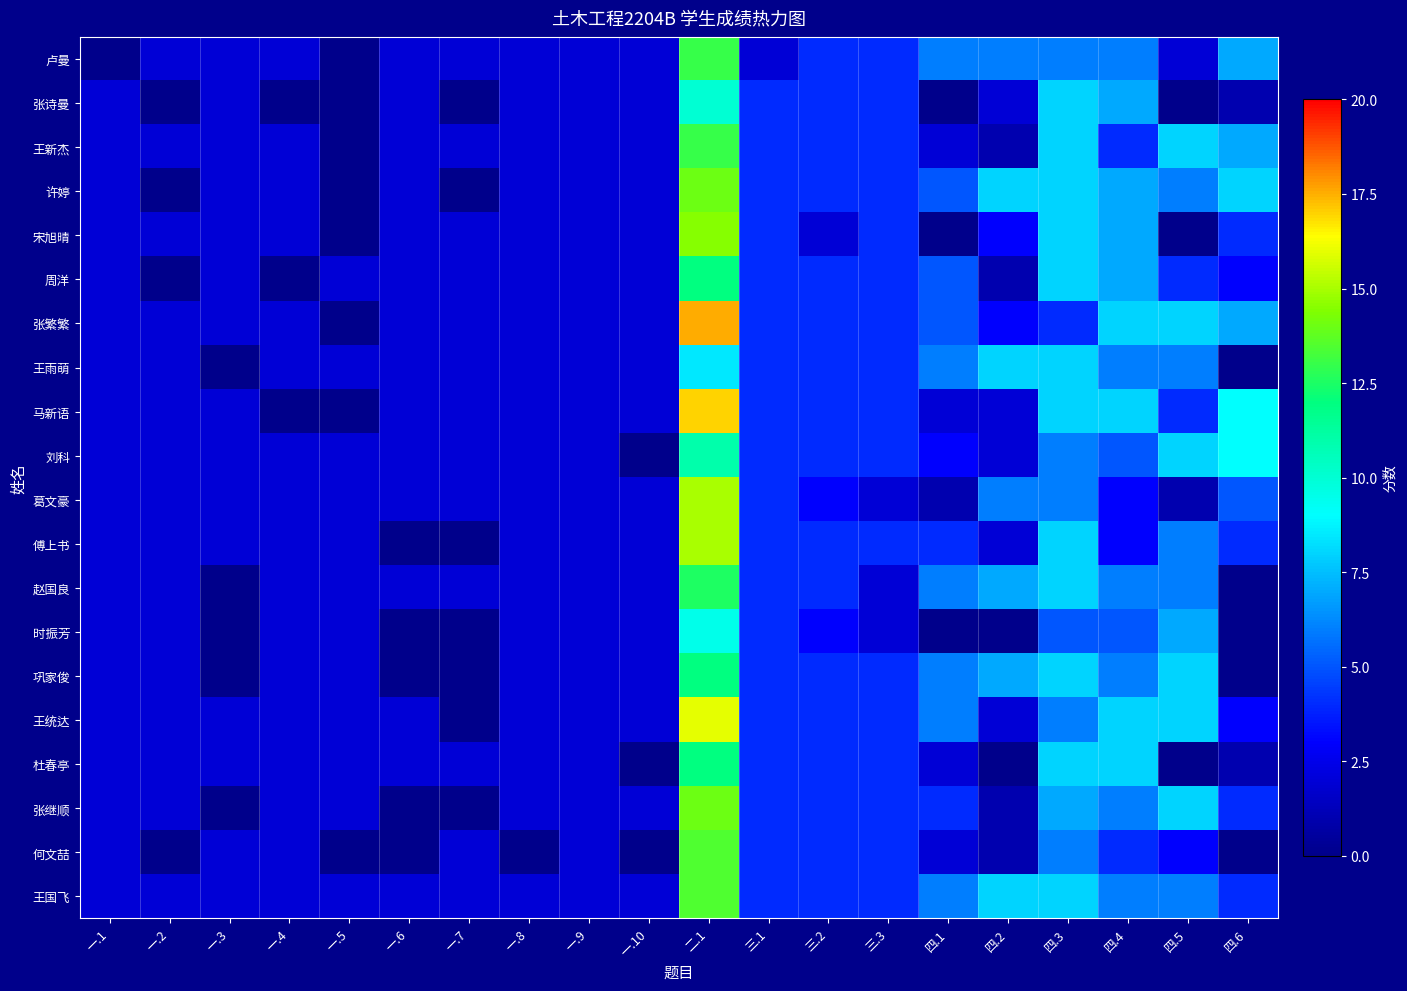

Rank the series by their maximum value, from lowest to highest.

王雨萌, 时振芳, 张诗曼, 刘科, 周洋, 巩家俊, 杜春亭, 赵国良, 卢曼, 王新杰, 何文喆, 王国飞, 许婷, 张继顺, 宋旭晴, 葛文豪, 傅上书, 王统达, 马新语, 张繁繁